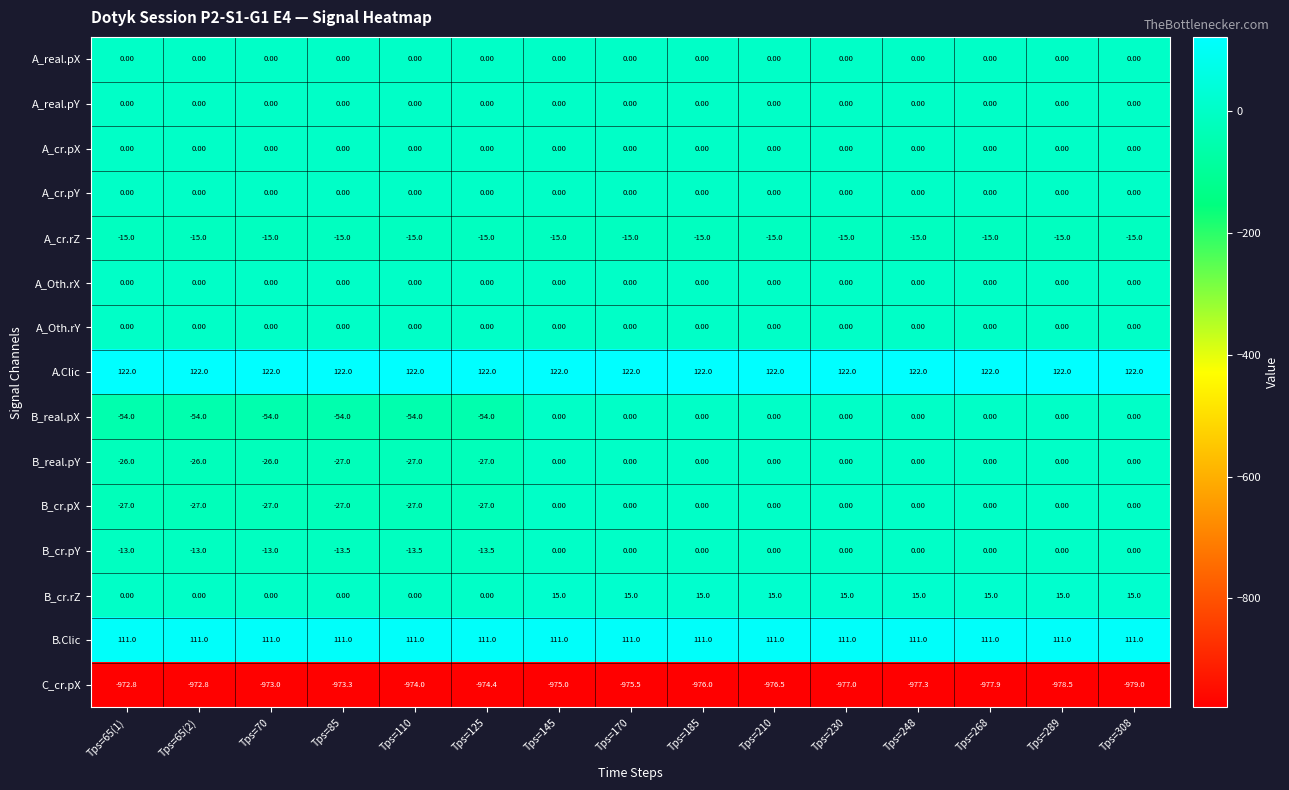

What is the difference between the highest and lowest values at Tps=230?

1099.0